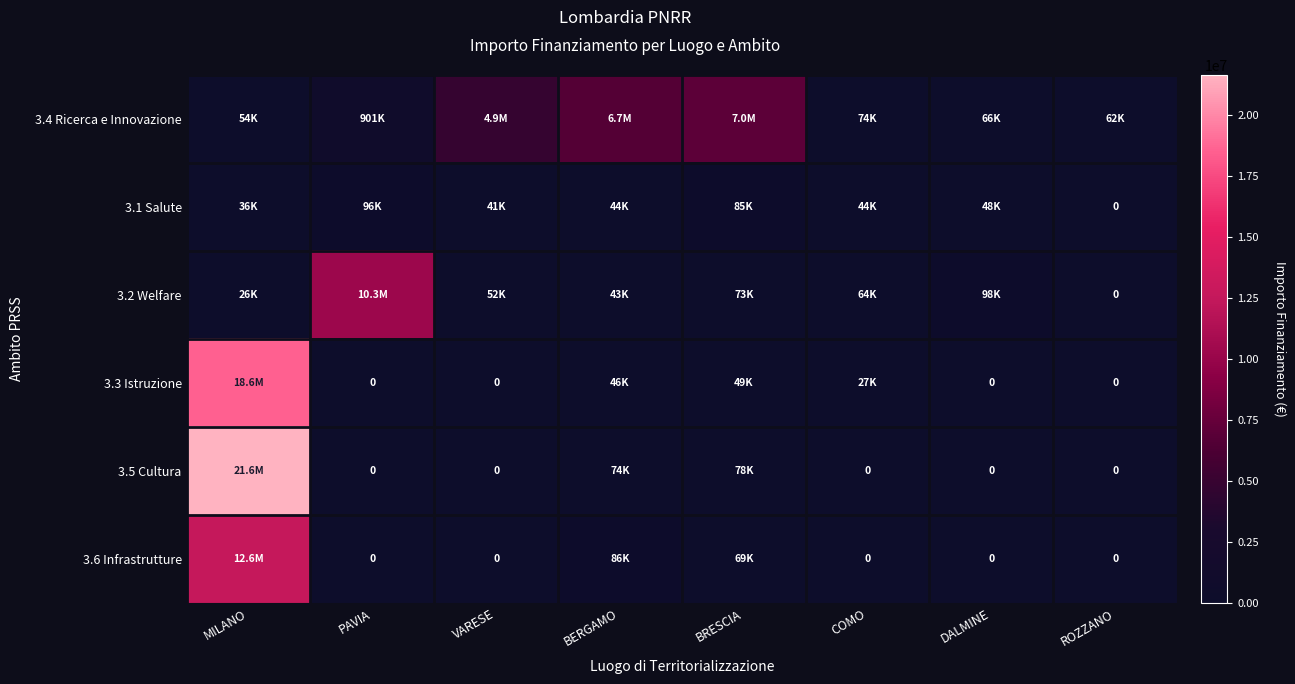

Rank the series by their maximum value, from lowest to highest.

3.1 Salute, 3.4 Ricerca e Innovazione, 3.2 Welfare, 3.6 Infrastrutture, 3.3 Istruzione, 3.5 Cultura